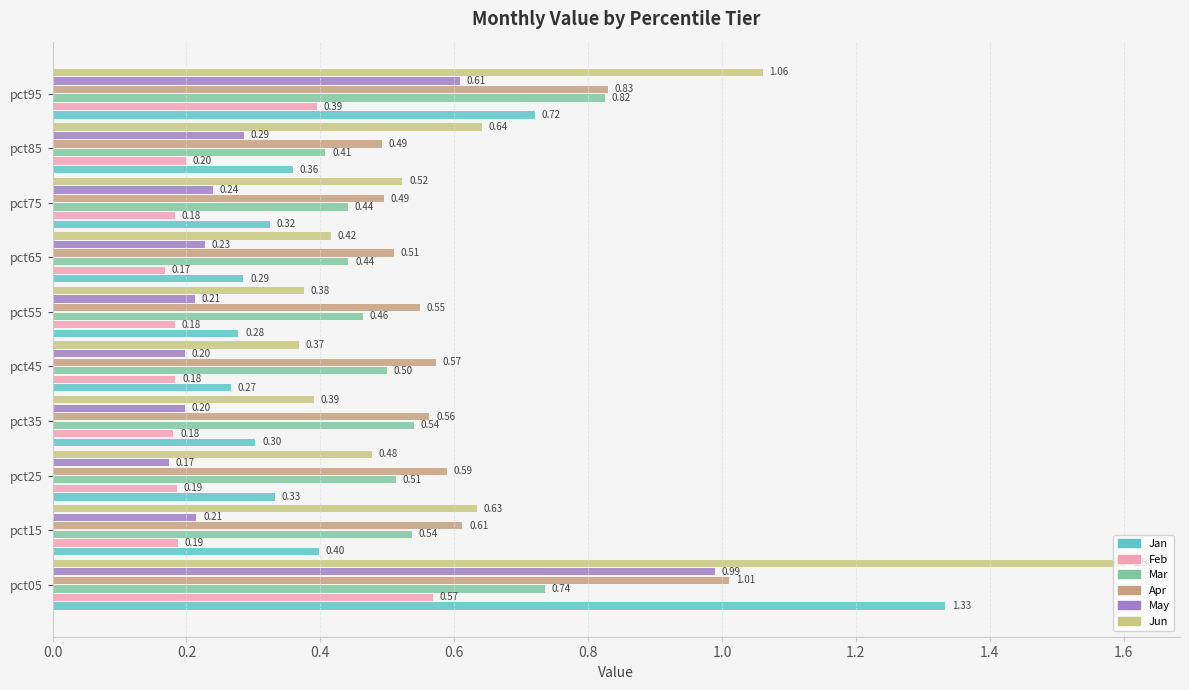

Which series has the largest total across all categories?

Jun